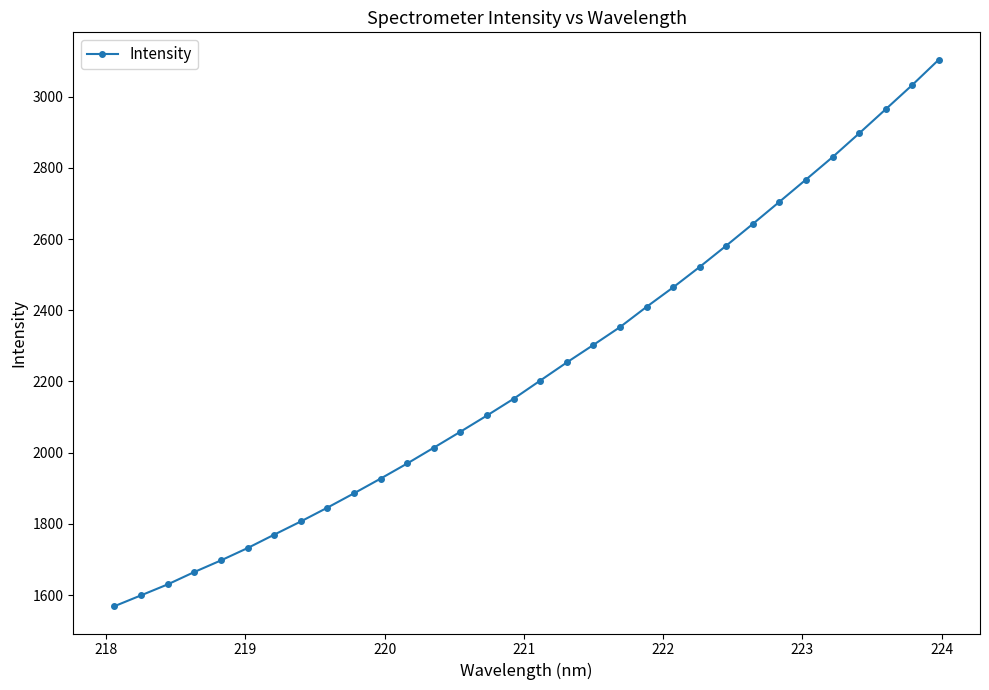

True or false: there are more than 2 points higher than both neighbors.

False